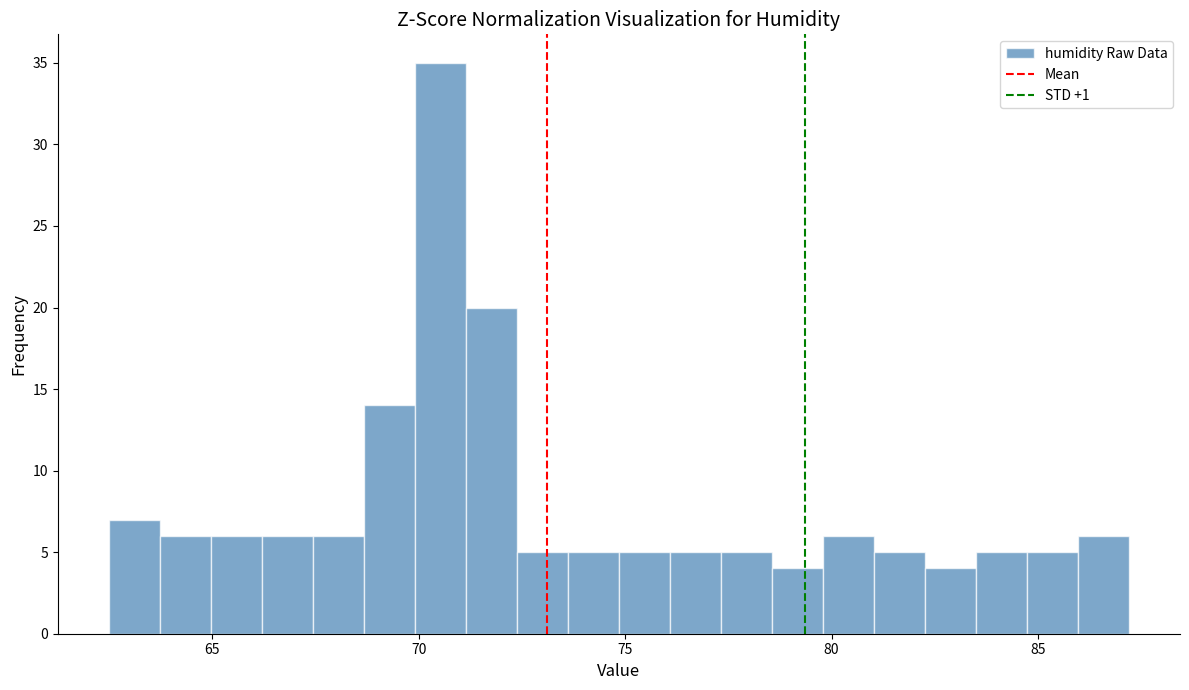

Read against the x-axis, roughly where is the centre of the tallest bar?

70.5